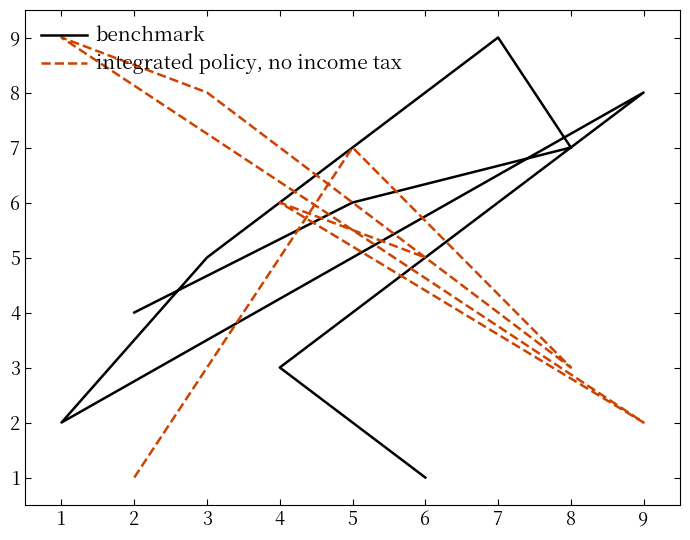

Rank the series at 8 from lowest to highest value.

integrated policy, no income tax, benchmark